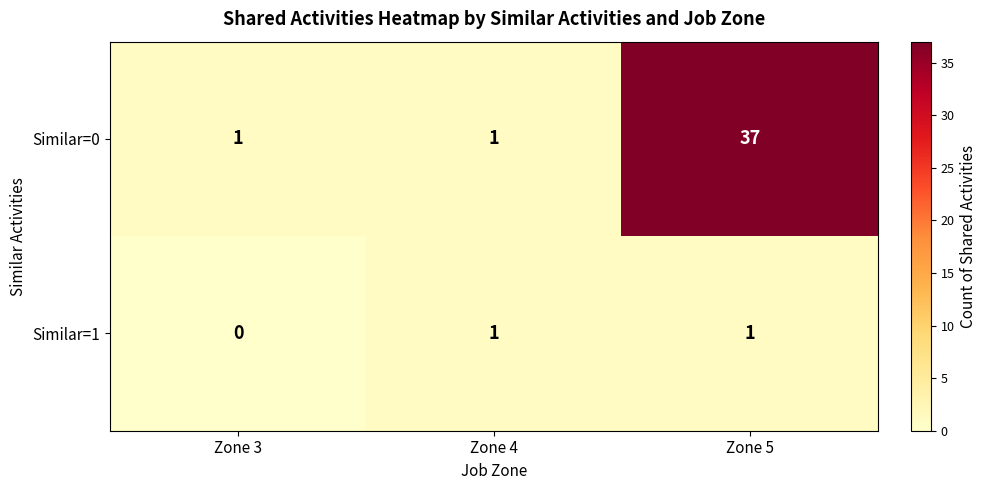

At which category does the chart reach its minimum across all series?

Zone 3